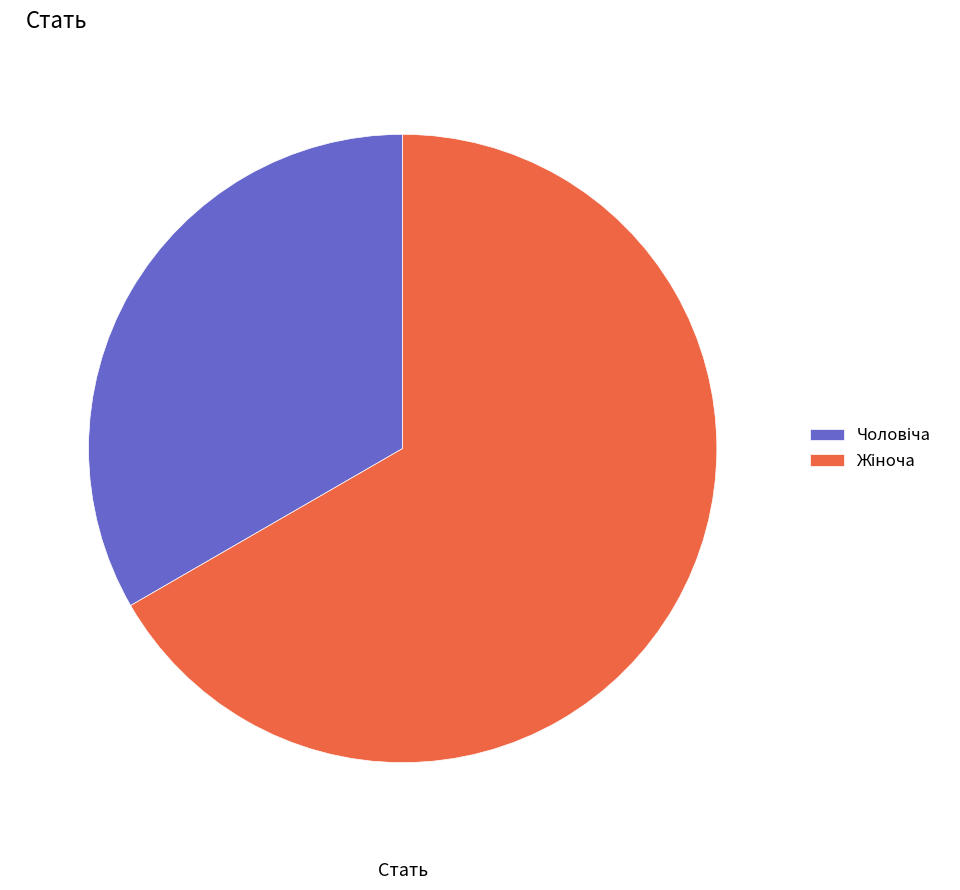

Does any single category account for the majority?

Yes